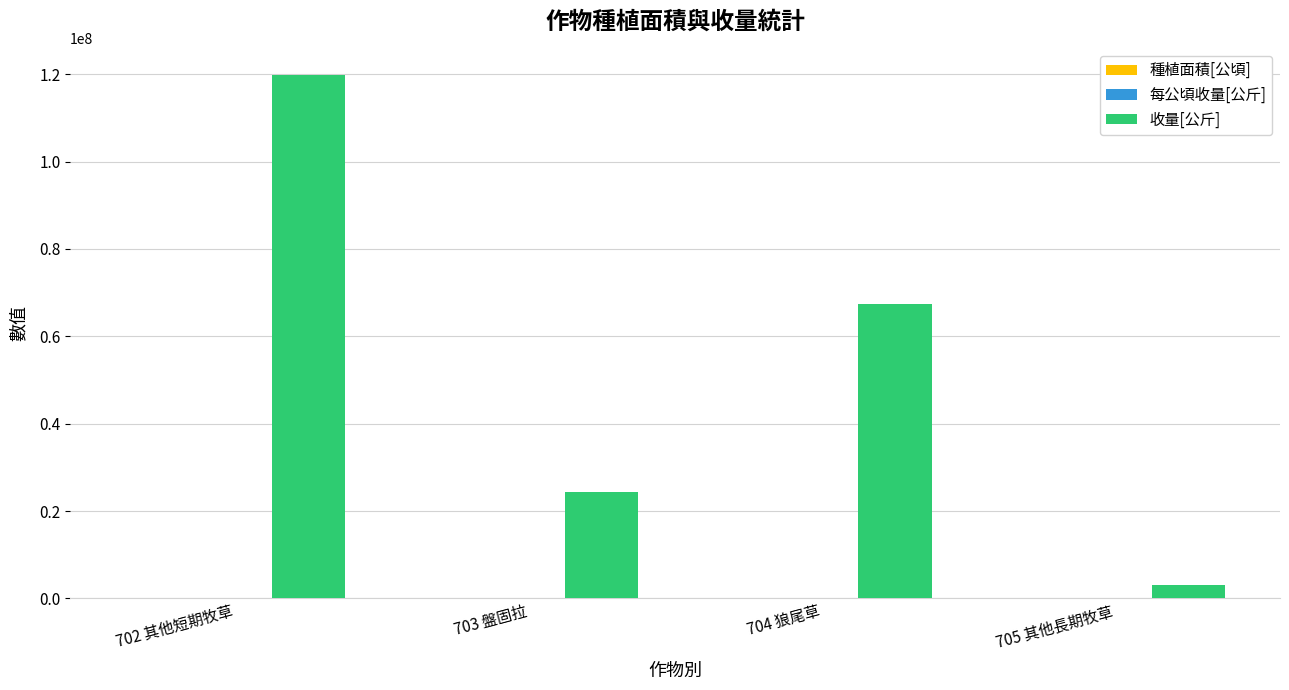

At which category is the sum across all series the highest?

702 其他短期牧草